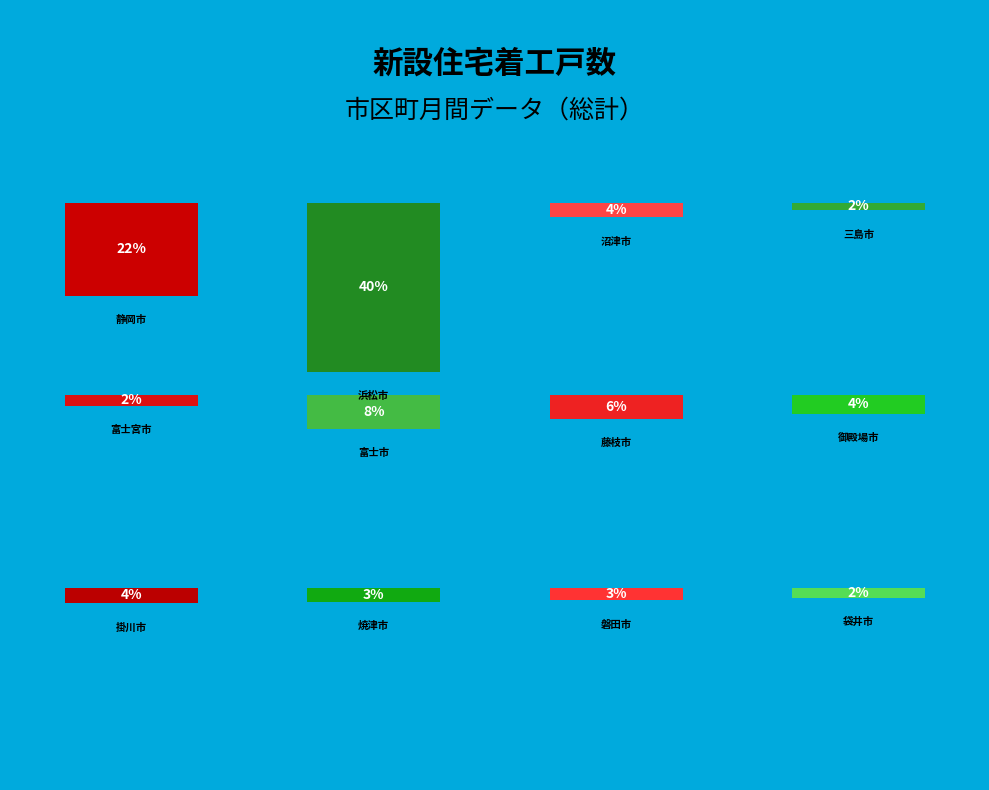

How much of the chart is everything except 沼津市?

96.5%